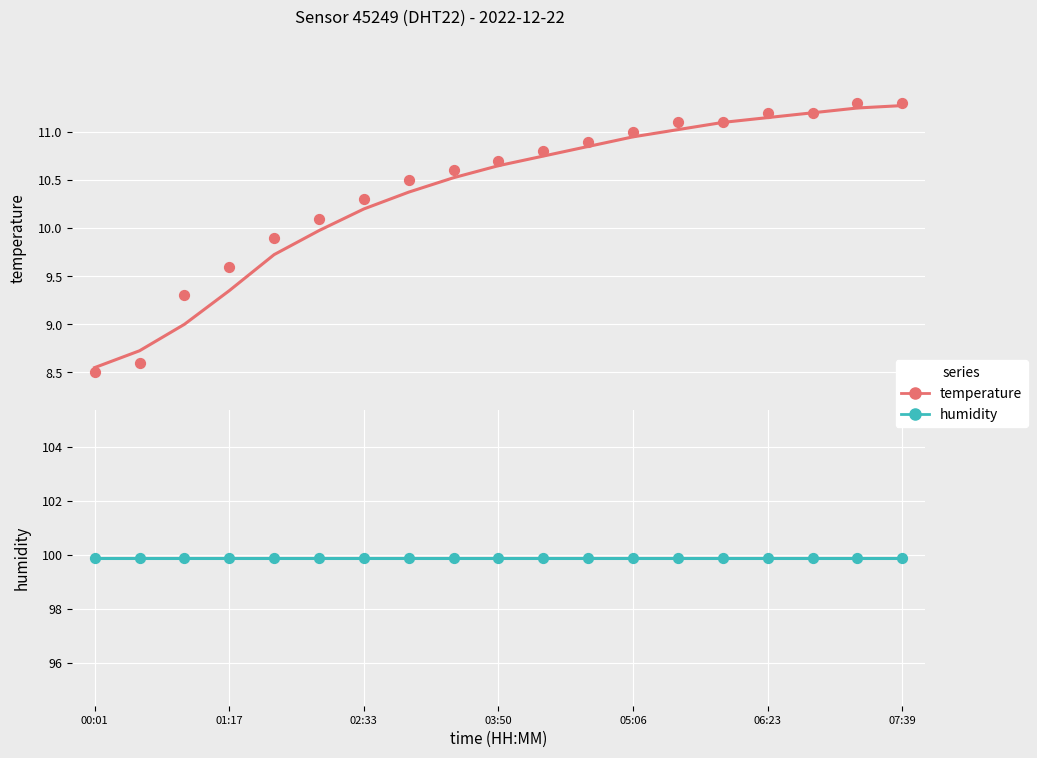

What are all the series names shown in the legend?

temperature, humidity